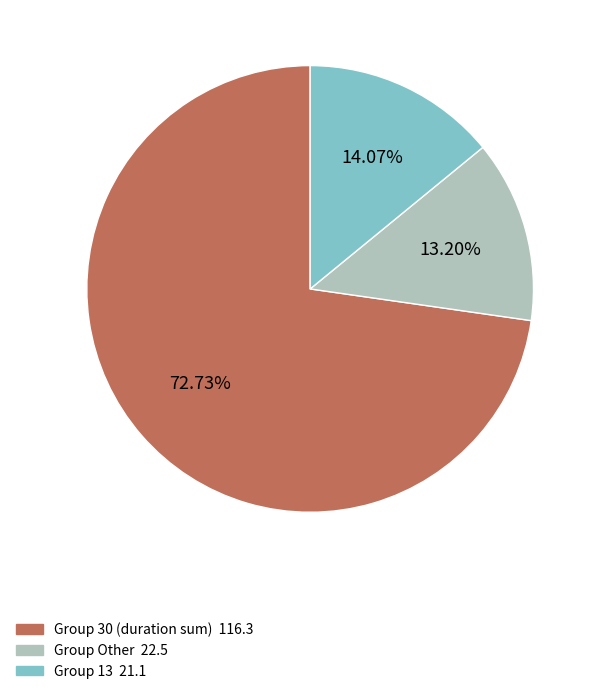

Does any single category account for the majority?

Yes